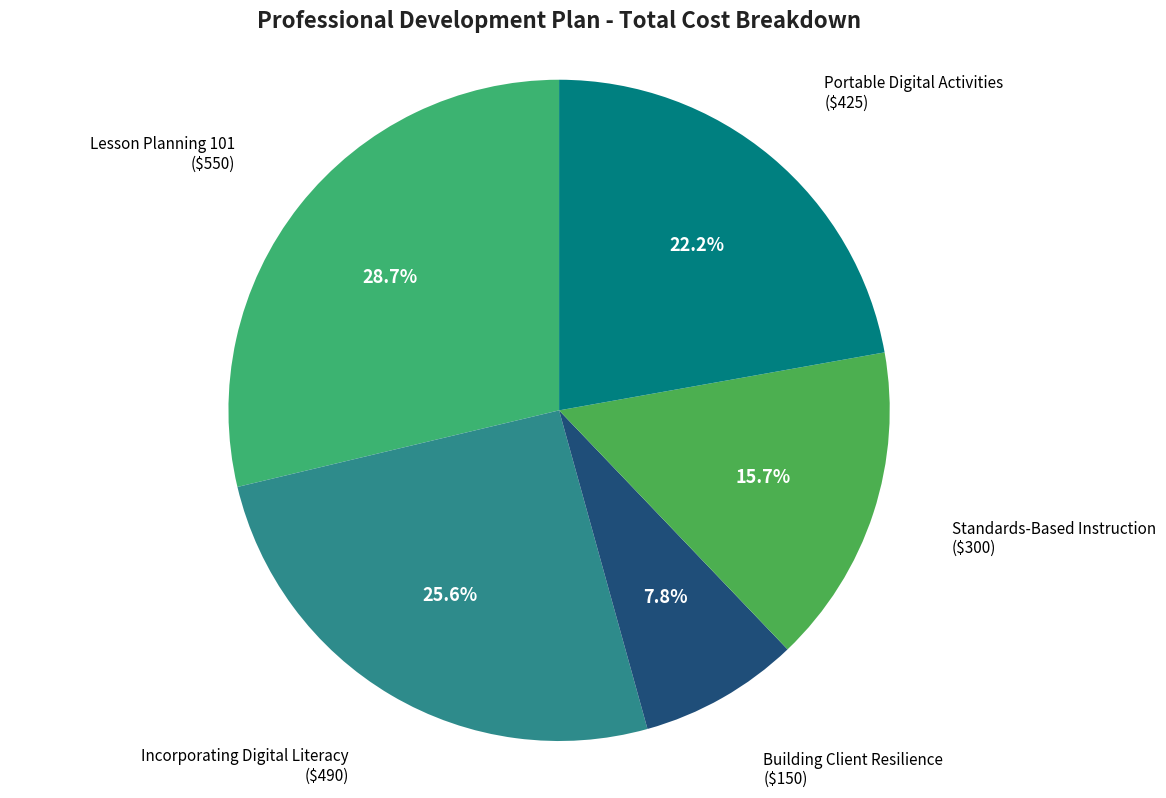

Is there any slice that represents more than half of the pie?

No